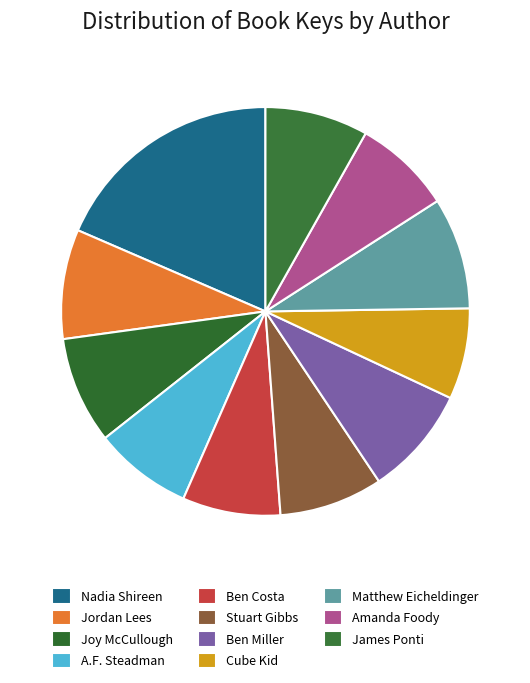

How many segments does this pie chart have?

11